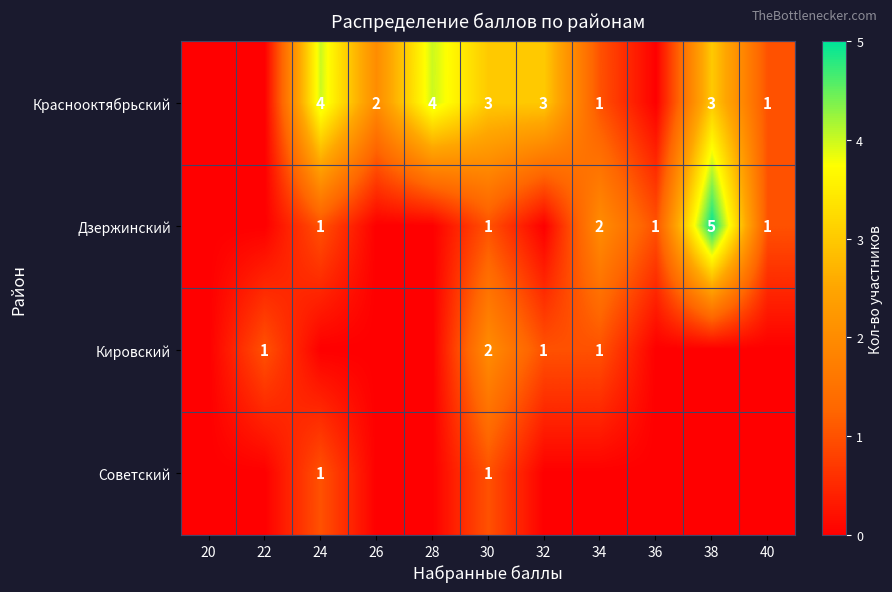

The Краснооктябрьский series shows 2 at 26. True or false?

True